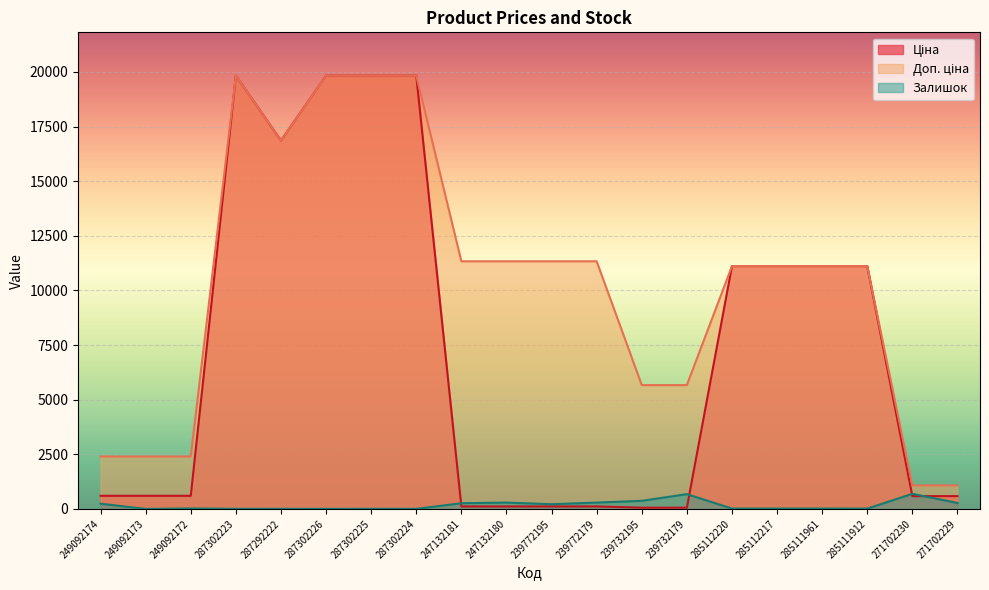

At which category does the chart reach its minimum across all series?

249092173